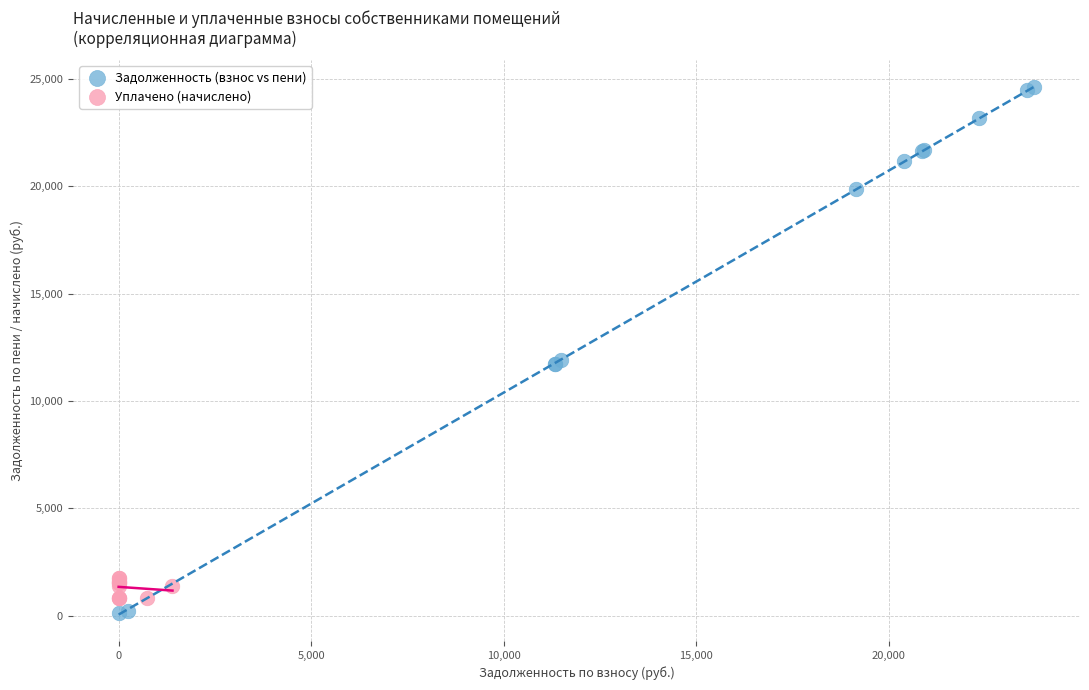

Which series has the widest spread of Y values?

Задолженность (взнос vs пени)